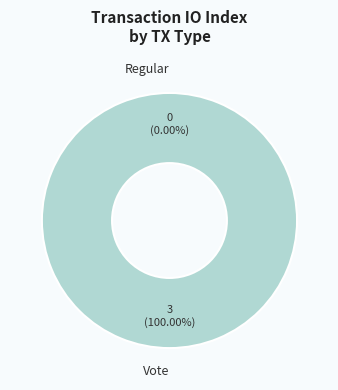

To the nearest percent, what is the average slice percentage?

50%